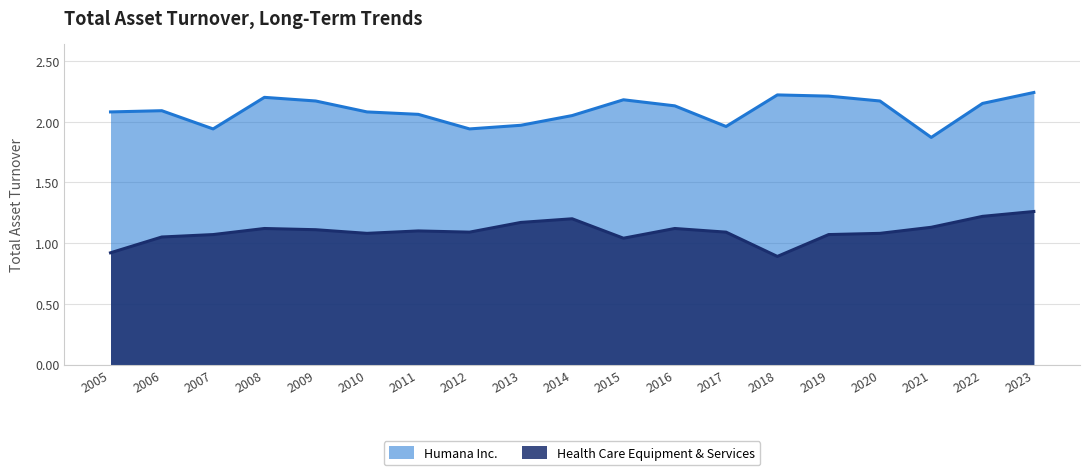

Reading left to right, list all the values displayed in this chart.

Humana Inc.: 2005=2.1	2006=2.1	2007=1.9	2008=2.2	2009=2.2	2010=2.1	2011=2.1	2012=1.9	2013=2.0	2014=2.0	2015=2.2	2016=2.1	2017=2.0	2018=2.2	2019=2.2	2020=2.2	2021=1.9	2022=2.1	2023=2.2
Health Care Equipment & Services: 2005=0.9	2006=1.1	2007=1.1	2008=1.1	2009=1.1	2010=1.1	2011=1.1	2012=1.1	2013=1.2	2014=1.2	2015=1.0	2016=1.1	2017=1.1	2018=0.9	2019=1.1	2020=1.1	2021=1.1	2022=1.2	2023=1.3